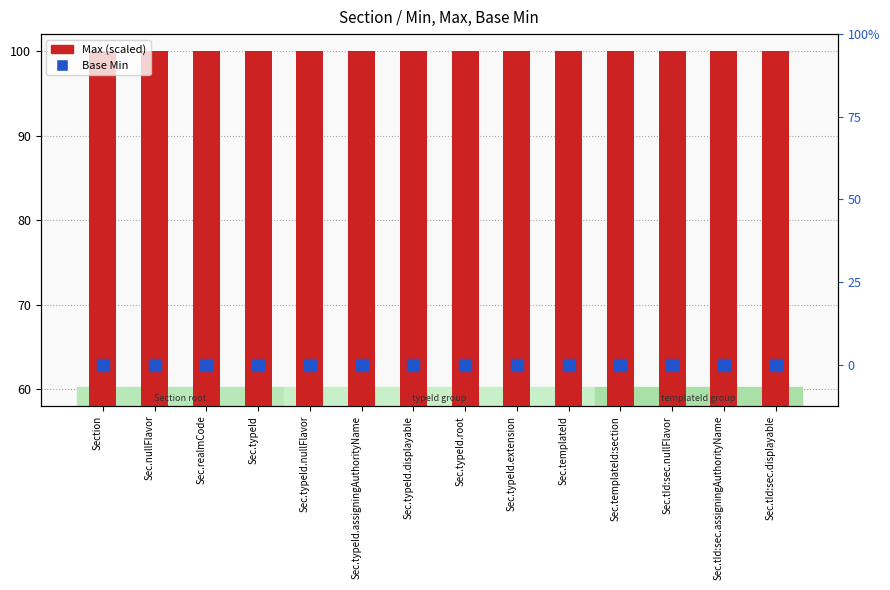

Which has a higher value, Sec.templateId:section or Sec.tId:sec.displayable?

Sec.templateId:section